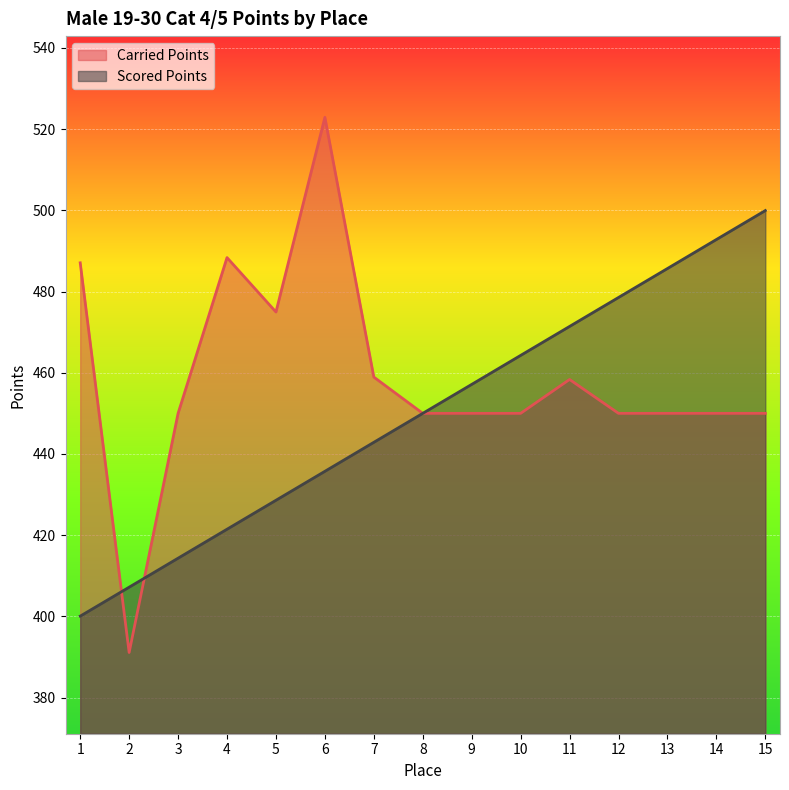

Reading right to left, transcribe all the data shown in this chart.

Carried Points: 450.0	450.0	450.0	450.0	458.3	450.0	450.0	450.0	458.9	522.9	474.9	488.4	450.0	391.1	487.1
Scored Points: 499.9	492.8	485.7	478.5	471.4	464.3	457.1	450.0	442.9	435.7	428.6	421.5	414.3	407.2	400.1